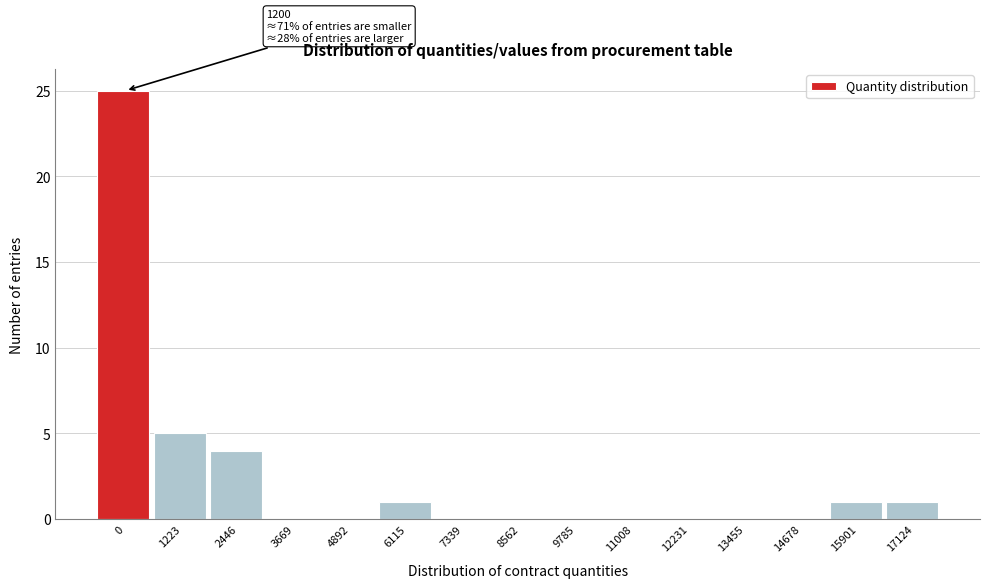

Reading left to right, extract all data points from this chart.

0=25	1223=5	2446=4	3669=0	4892=0	6115=1	7339=0	8562=0	9785=0	11008=0	12231=0	13455=0	14678=0	15901=1	17124=1